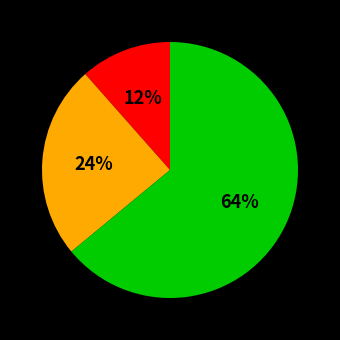

To the nearest percent, what is the average slice percentage?

33%